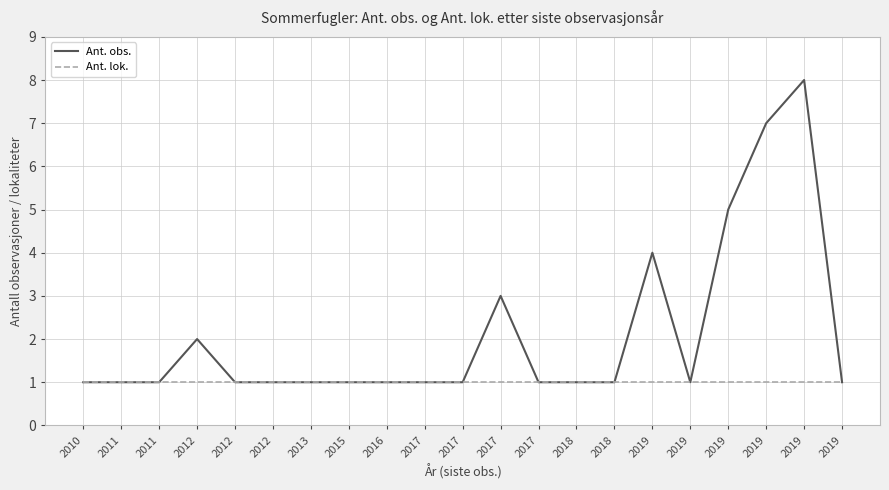

How many Ant. obs. values are between 1 and 2?

16